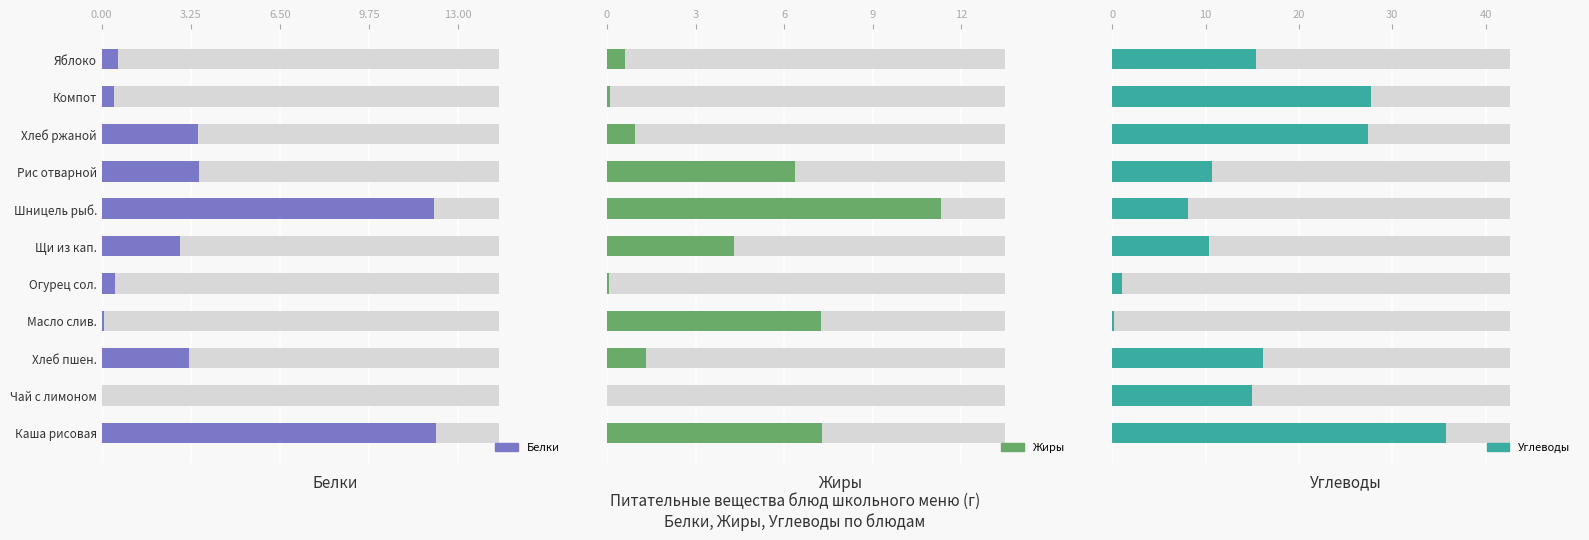

Does the chart contain stacked bars?

No